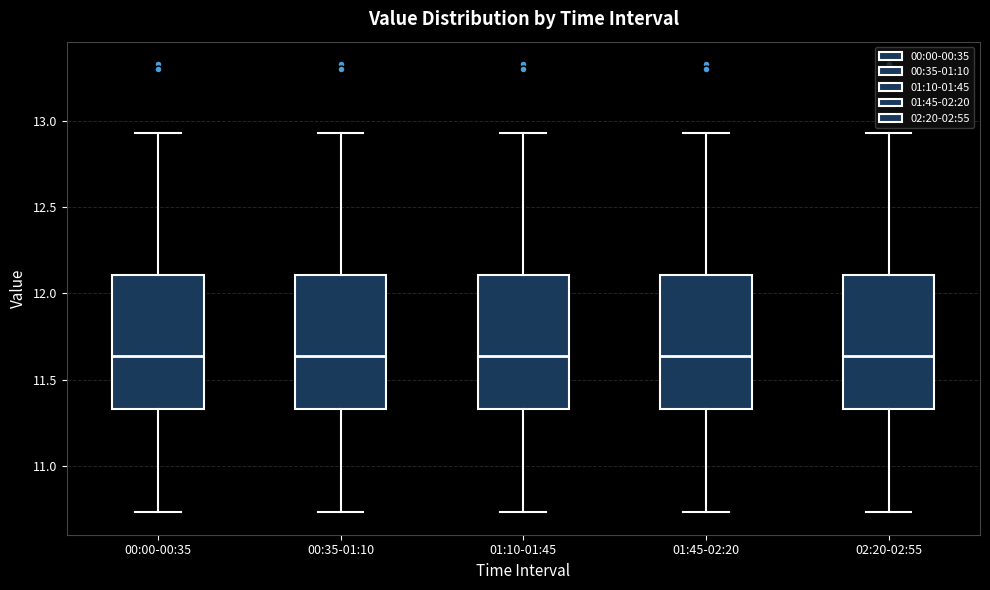

Reading left to right, read every box against the y-axis: the position of its median line, the range the box covers, and the ends of its whiskers. The values are not printed on the chart, so give them approximately, as read against the axis.

00:00-00:35: median 11.65, box 11.35 to 12.10, whiskers 10.75 to 12.95
00:35-01:10: median 11.65, box 11.35 to 12.10, whiskers 10.75 to 12.95
01:10-01:45: median 11.65, box 11.35 to 12.10, whiskers 10.75 to 12.95
01:45-02:20: median 11.65, box 11.35 to 12.10, whiskers 10.75 to 12.95
02:20-02:55: median 11.65, box 11.35 to 12.10, whiskers 10.75 to 12.95